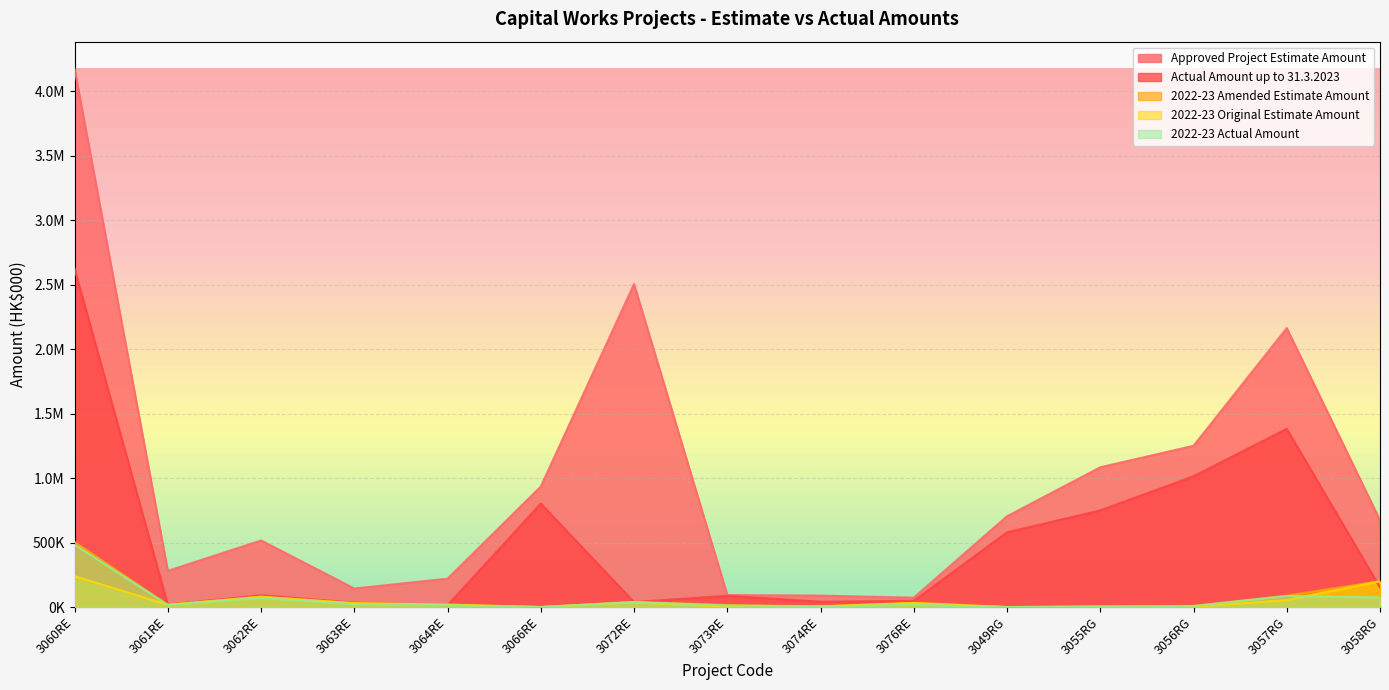

Reading right to left, transcribe all the data shown in this chart.

Approved Project Estimate Amount: 3058RG=673600	3057RG=2163100	3056RG=1250700	3055RG=1084000	3049RG=704100	3076RE=72800	3074RE=89000	3073RE=93400	3072RE=2505000	3066RE=934400	3064RE=220100	3063RE=143800	3062RE=516500	3061RE=280600	3060RE=4175700
Actual Amount up to 31.3.2023: 3058RG=152913	3057RG=1381987	3056RG=1014298	3055RG=749626	3049RG=579805	3076RE=48287	3074RE=41408	3073RE=87685	3072RE=38631	3066RE=802574	3064RE=13971	3063RE=33547	3062RE=91380	3061RE=18972	3060RE=2624667
2022-23 Amended Estimate Amount: 3058RG=200000	3057RG=88500	3056RG=9000	3055RG=5000	3049RG=29	3076RE=32000	3074RE=5000	3073RE=16500	3072RE=40000	3066RE=100	3064RE=18800	3063RE=30000	3062RE=80000	3061RE=18000	3060RE=505000
2022-23 Original Estimate Amount: 3058RG=200000	3057RG=54500	3056RG=1200	3055RG=5000	3049RG=0	3076RE=32000	3074RE=5000	3073RE=3300	3072RE=36600	3066RE=0	3064RE=18800	3063RE=30000	3062RE=80000	3061RE=18000	3060RE=240000
2022-23 Actual Amount: 3058RG=75515	3057RG=85831	3056RG=7266	3055RG=197	3049RG=5	3076RE=18455	3074RE=4940	3073RE=11142	3072RE=38631	3066RE=99	3064RE=13971	3063RE=22171	3062RE=71707	3061RE=15752	3060RE=483840